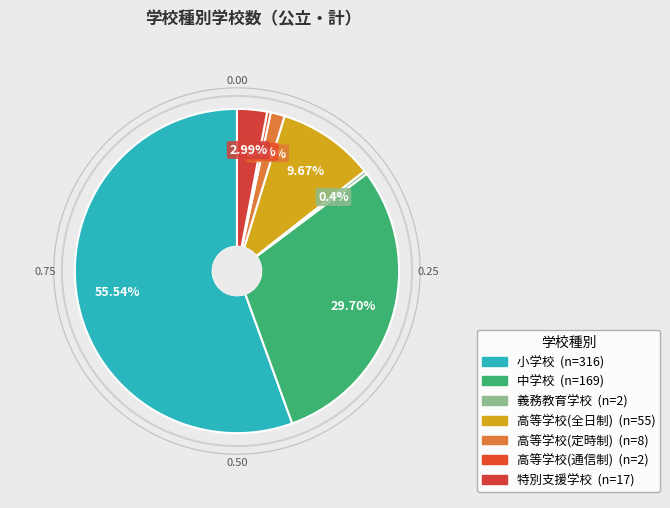

Is the sum of 高等学校(通信制) and 高等学校(定時制) greater than half?

No